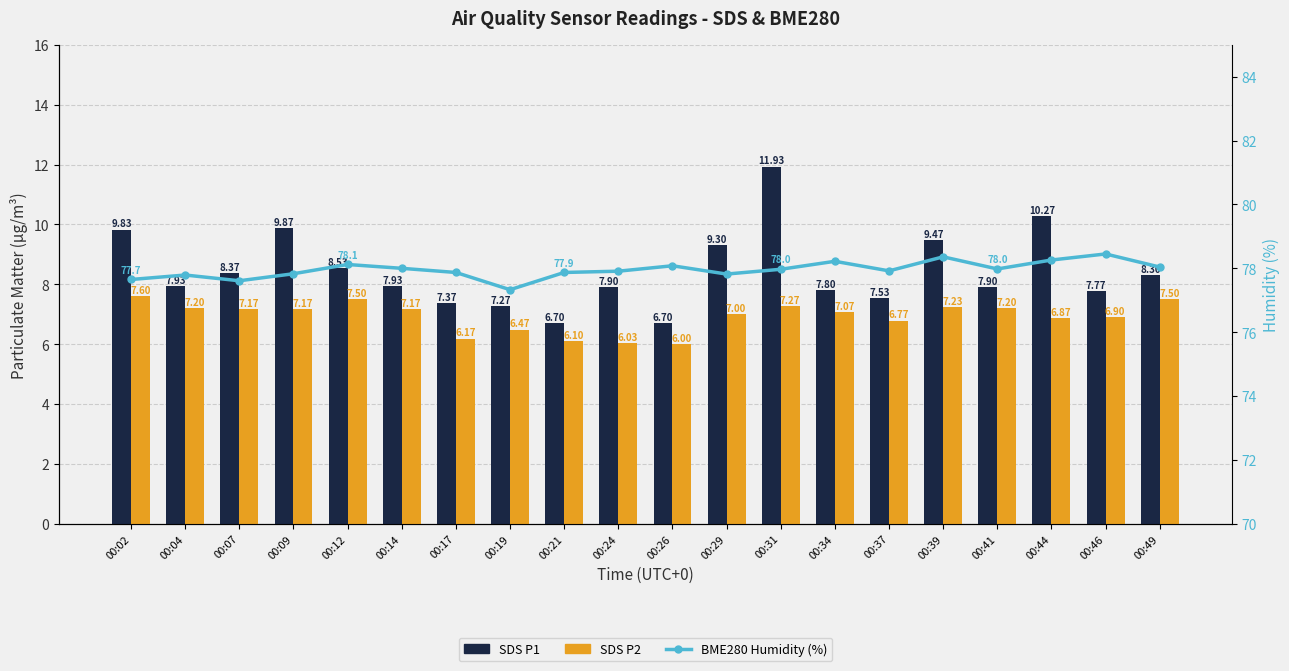

Which series has the largest range (max minus min)?

SDS P1